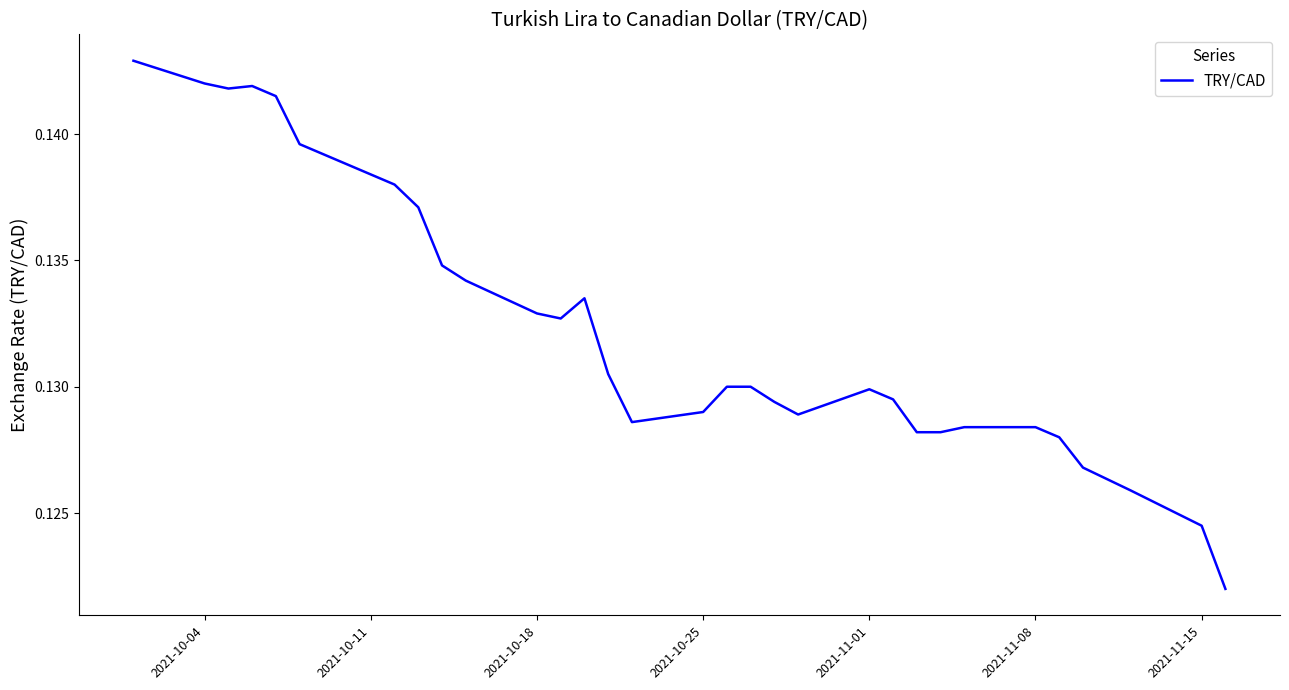

The value at 2021-11-08 is 0.2. True or false?

False